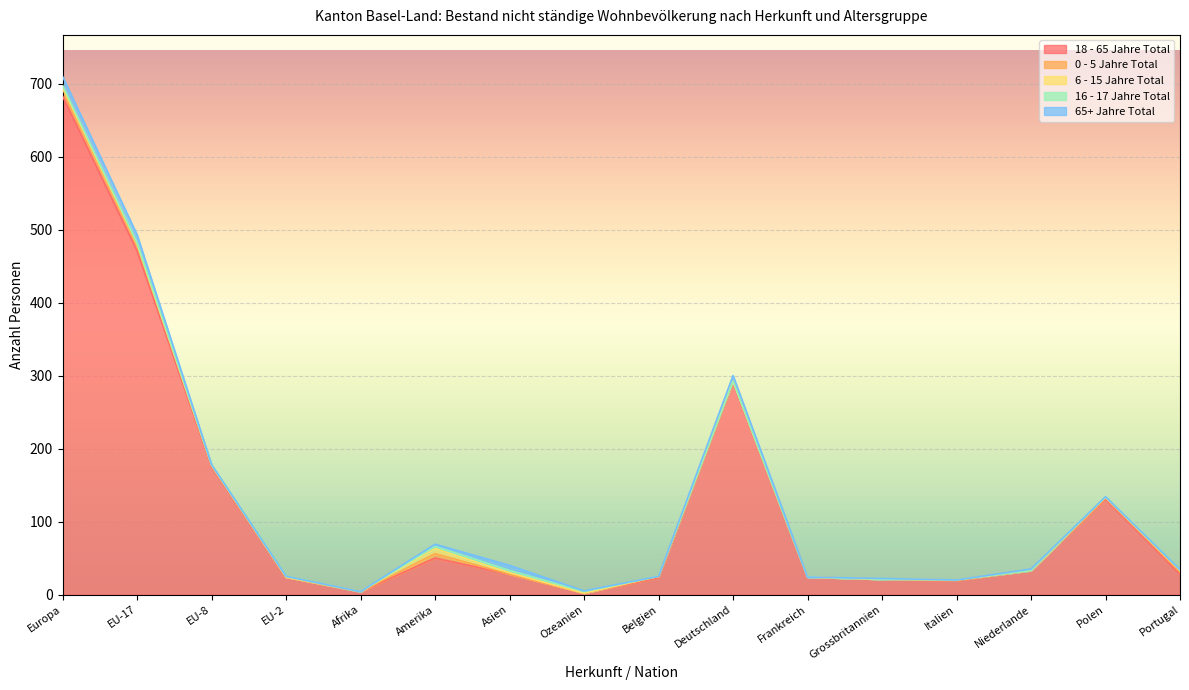

What position from the left is Afrika?

5